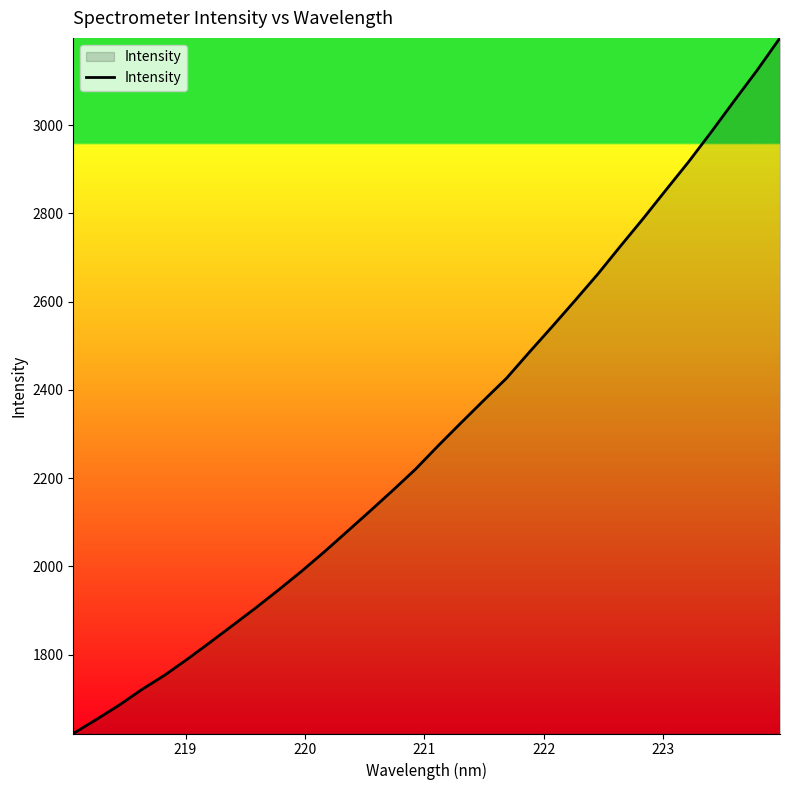

What is the maximum value shown in the chart?

3197.5